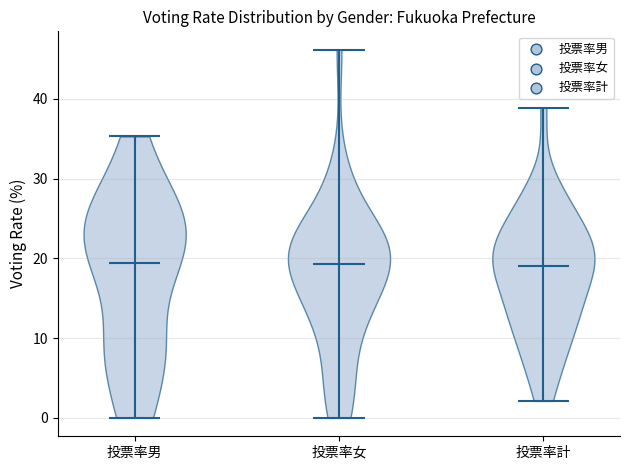

What is the lowest point the violin for 投票率女 reaches on the y-axis? The values are not printed on the chart, so give them approximately, as read against the axis.

0